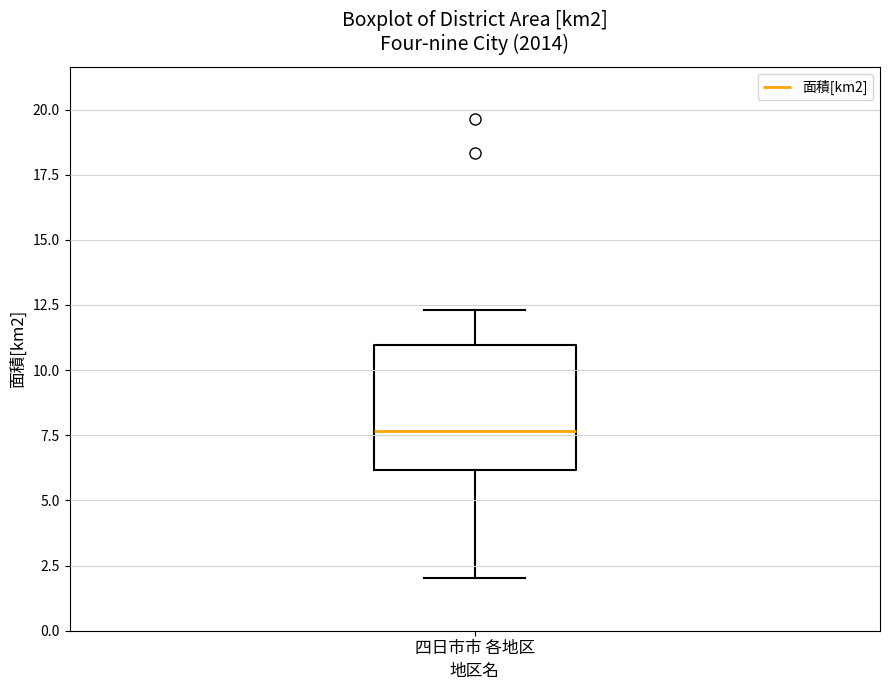

Read this box plot against the y-axis: the position of the median line, the range covered by the box, and the ends of both whiskers. The values are not printed on the chart, so give them approximately, as read against the axis.

median 7.5, box 6.0 to 11.0, whiskers 2.0 to 12.5